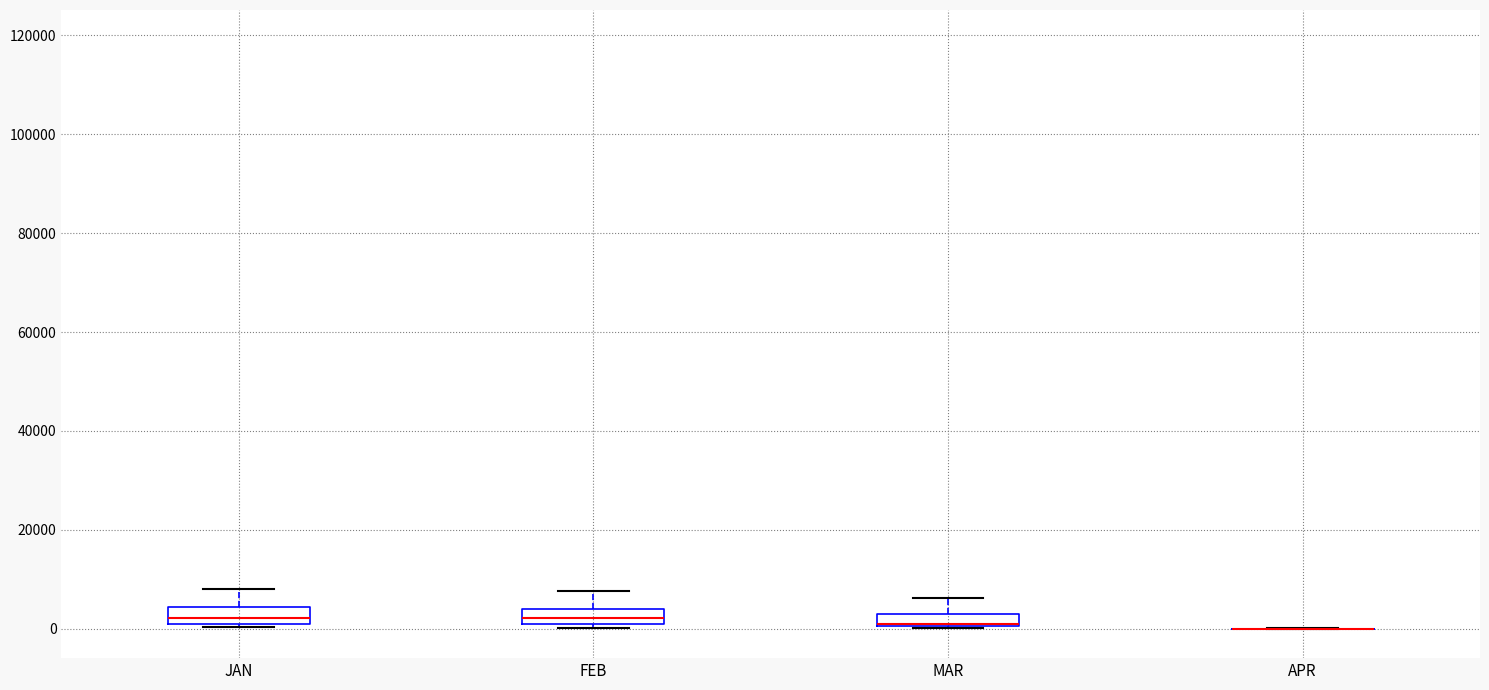

Where is the upper edge of the box for JAN on the y-axis? The values are not printed on the chart, so give them approximately, as read against the axis.

4000